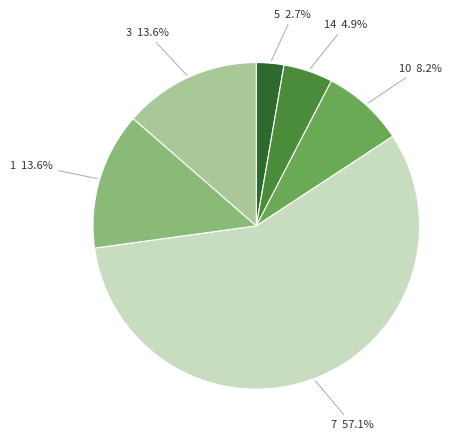

How many segments does this pie chart have?

6